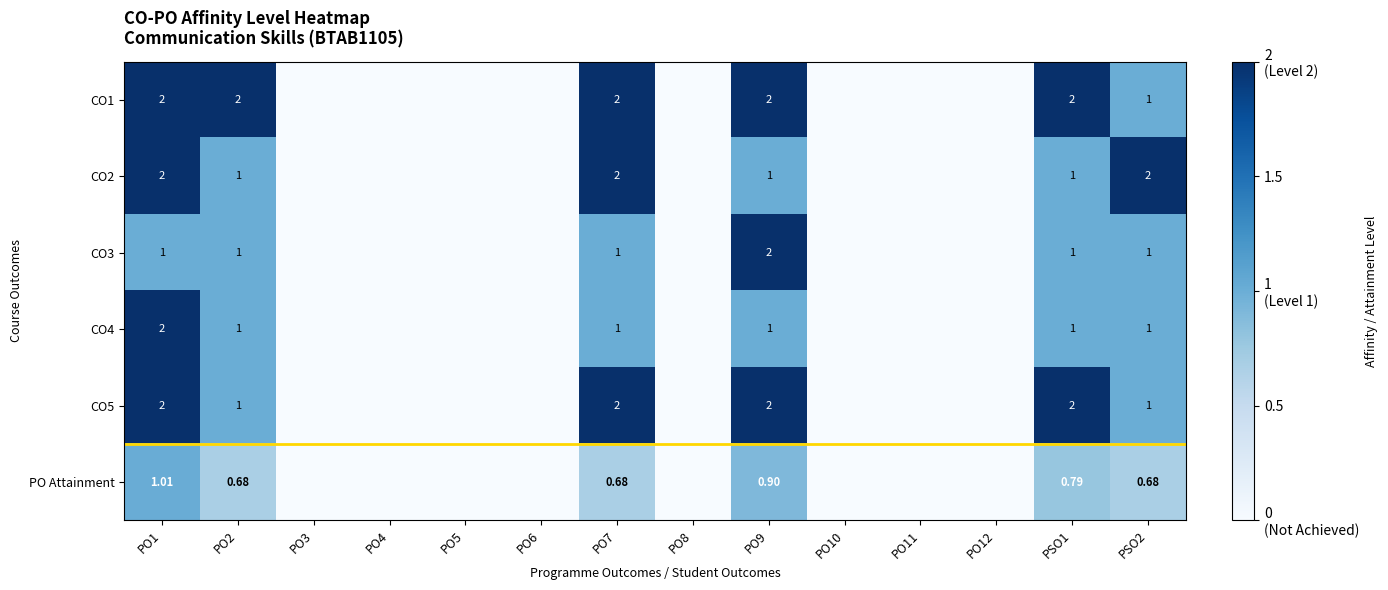

Which has a higher value, PO8 or PO11?

PO8